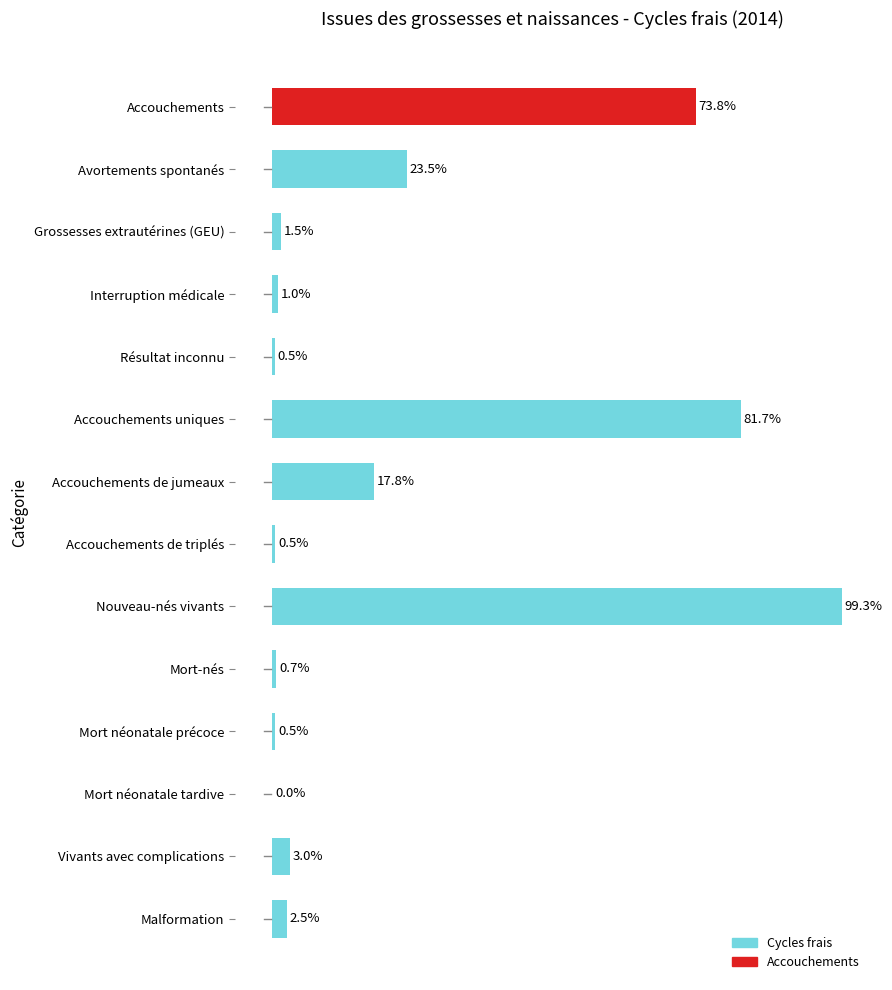

Are the bars horizontal?

Yes